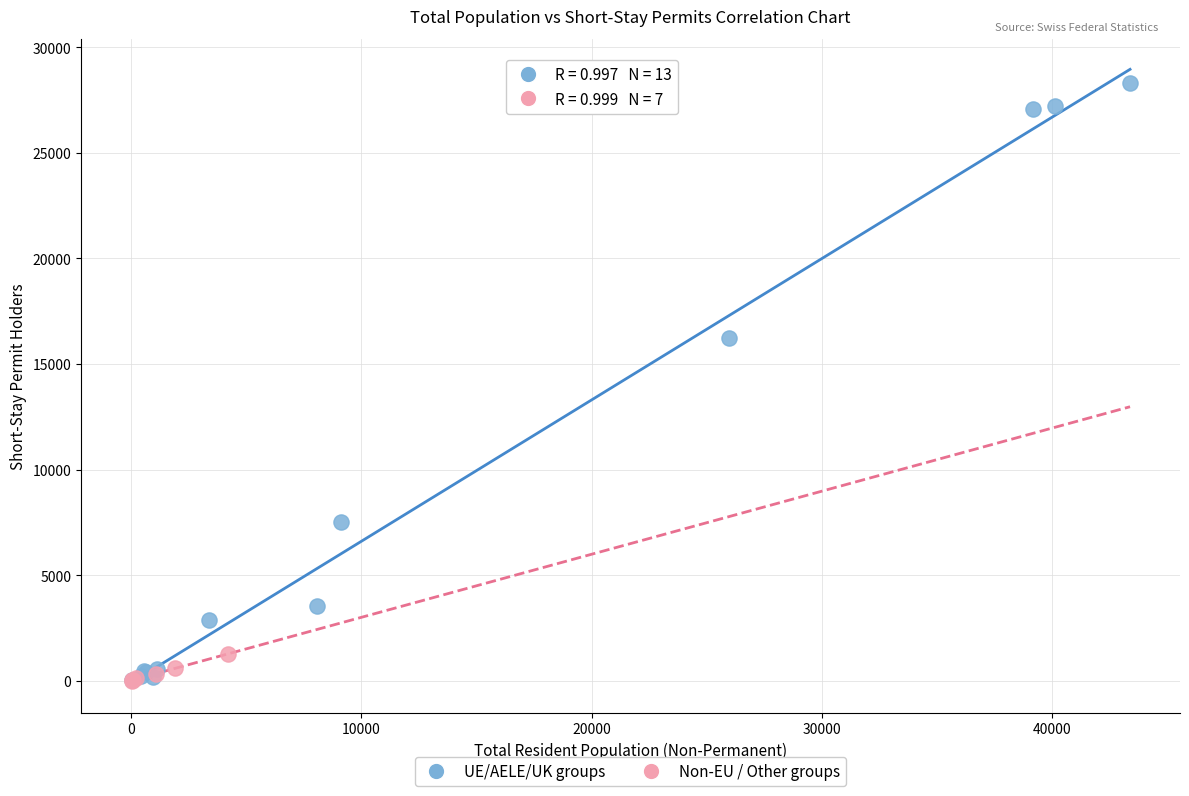

Which series has the widest spread of Y values?

UE/AELE/UK groups